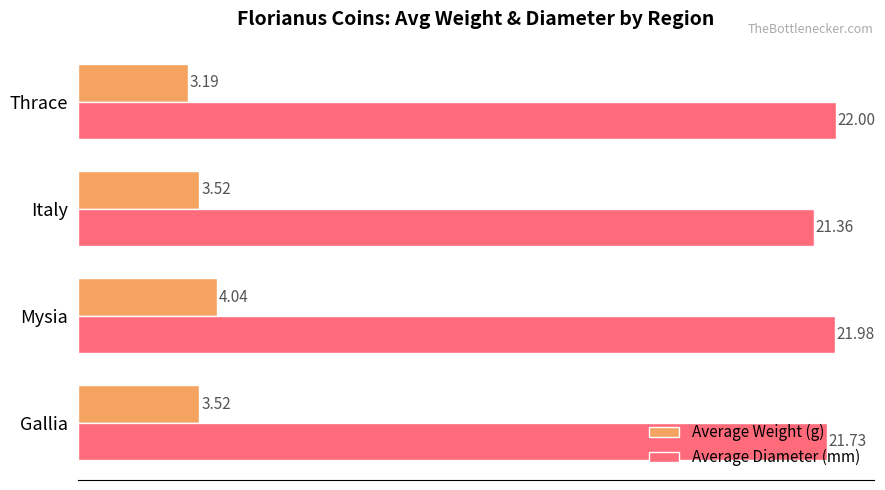

Count the number of categories in the chart.

4